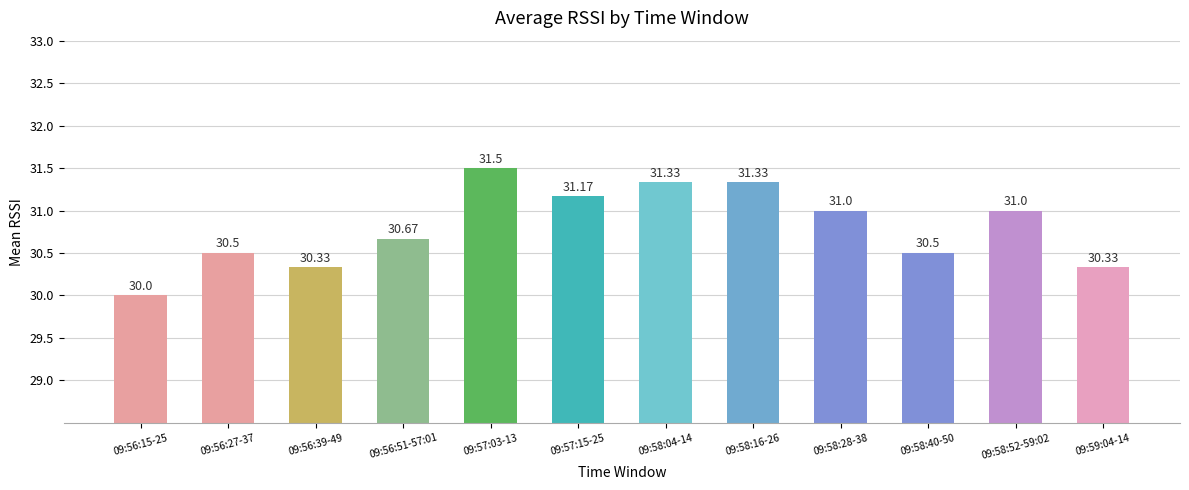

What is the value of the 12th bar from the left?

30.3